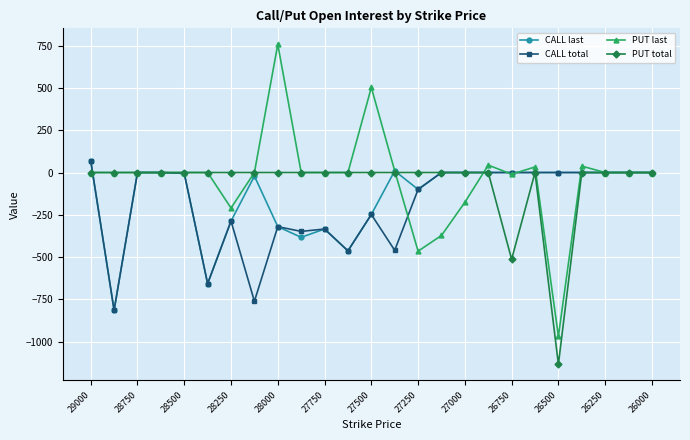

True or false: PUT total has more than 0 points higher than both neighbors.

True